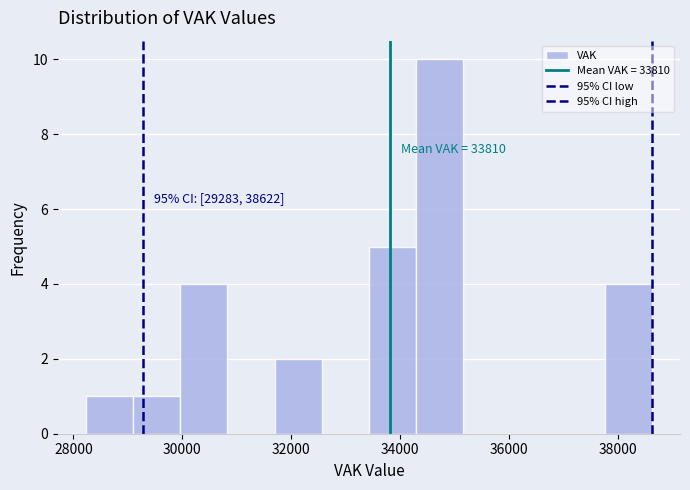

Which range on the x-axis has the tallest bar?

34200 to 35200